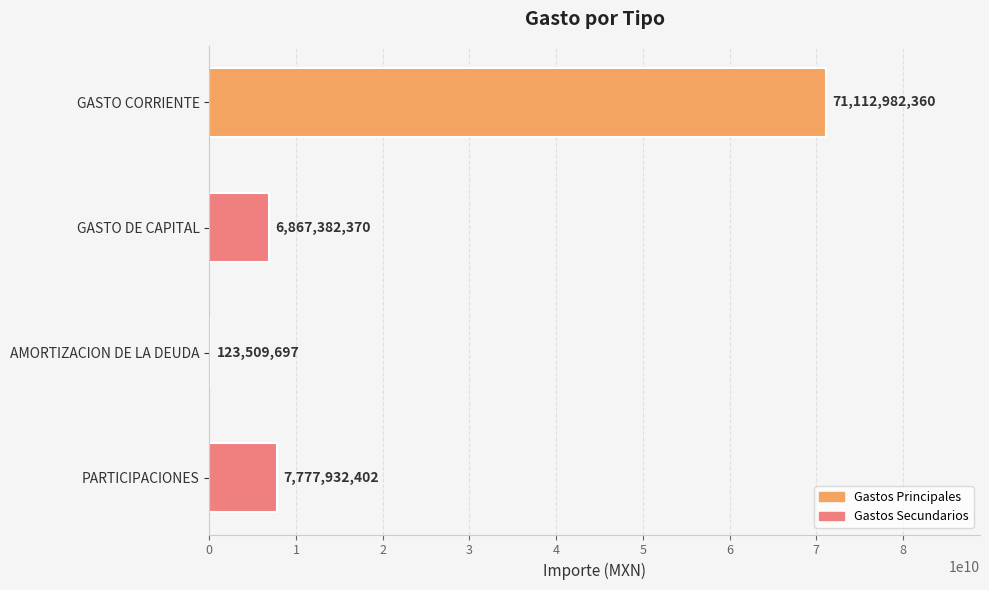

What is the sum of all values?

85881806829